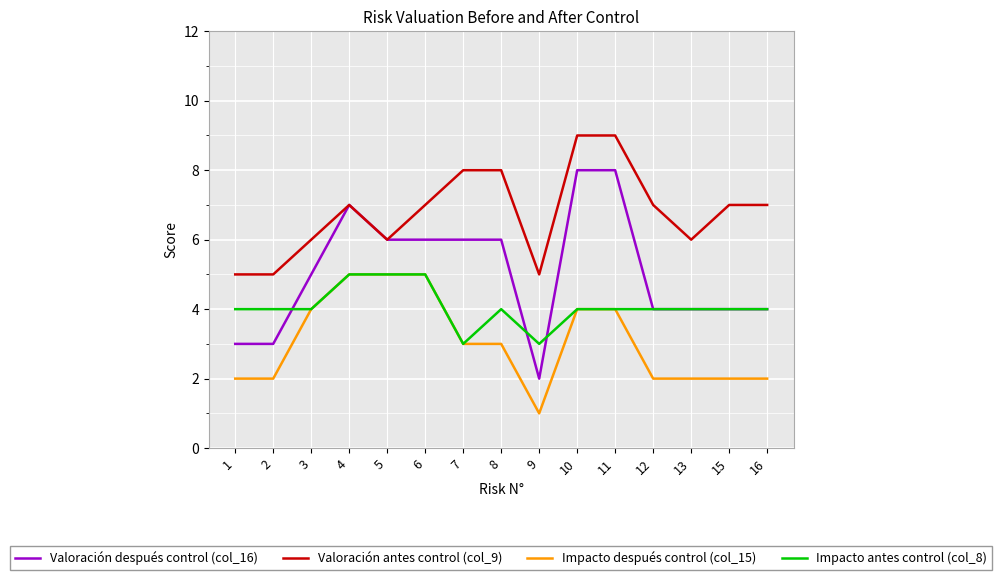

Count the Impacto antes control (col_8) values in the range 4 to 5.

13